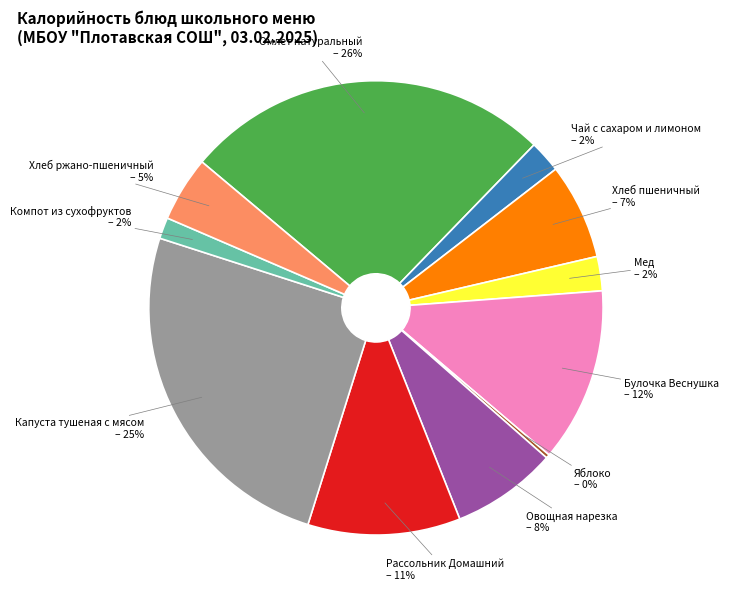

The Рассольник Домашний slice represents 11% of the pie. True or false?

True